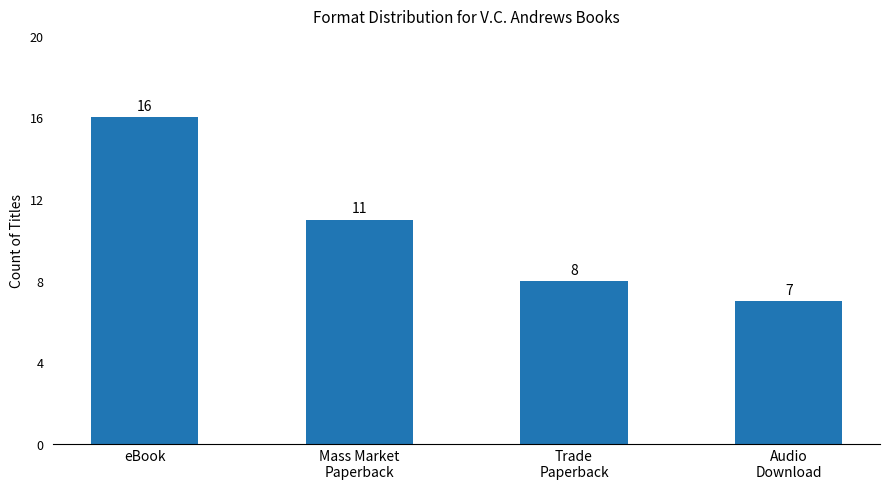

At which category does the chart reach its minimum across all series?

Audio
Download